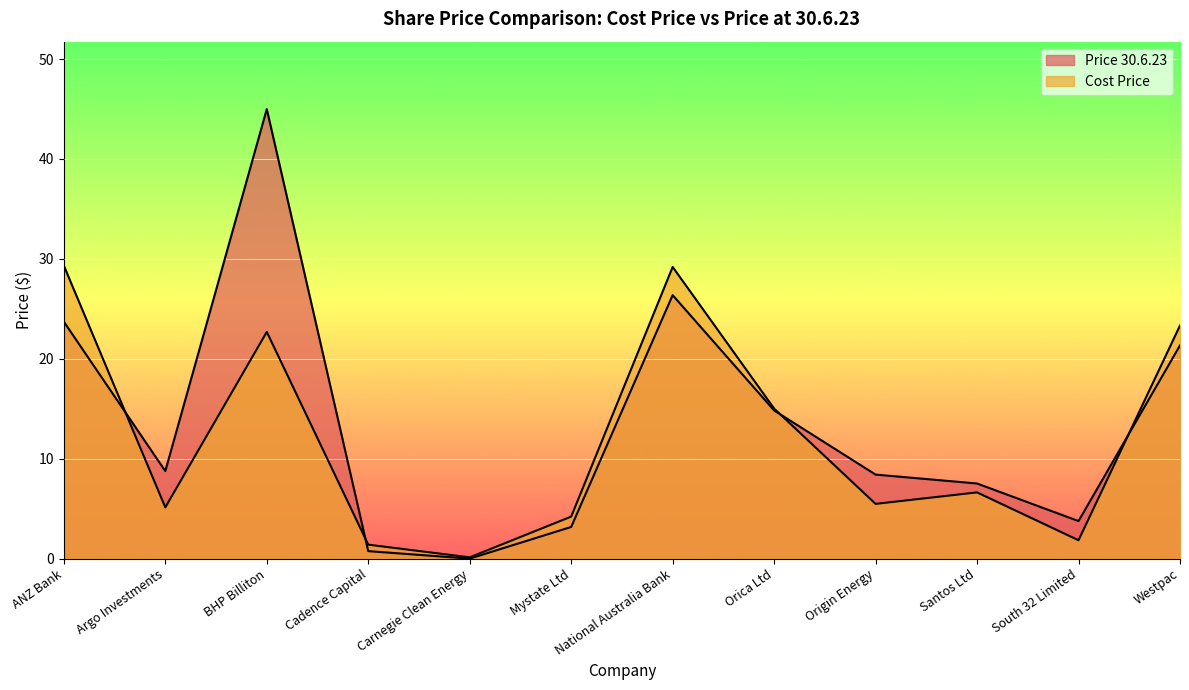

What are all the series names shown in the legend?

Price 30.6.23, Cost Price